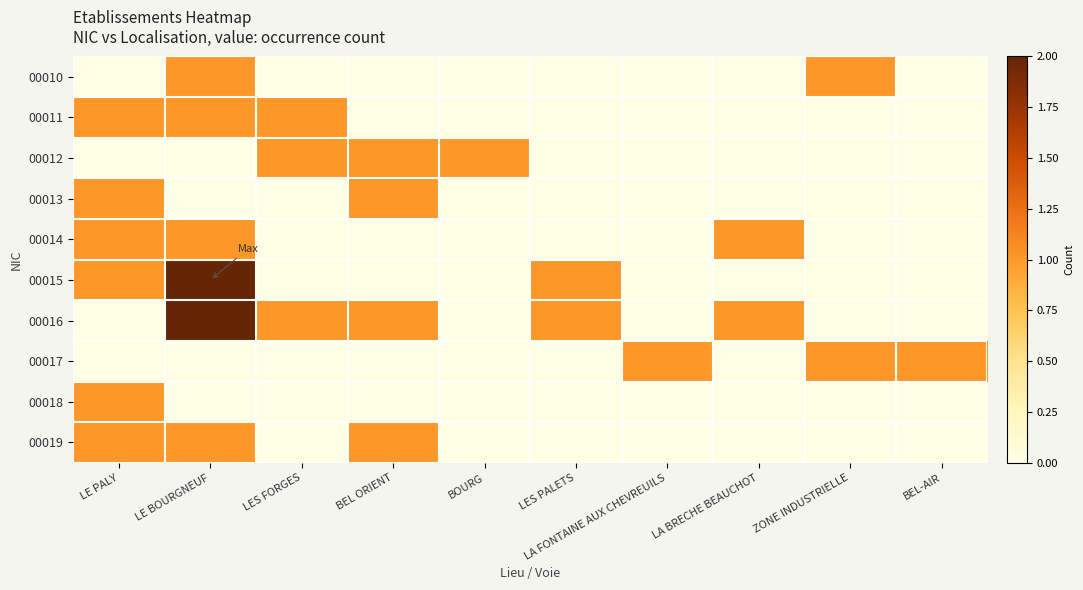

Reading left to right, extract all data points from this chart.

00010: LE PALY=0	LE BOURGNEUF=1	LES FORGES=0	BEL ORIENT=0	BOURG=0	LES PALETS=0	LA FONTAINE AUX CHEVREUILS=0	LA BRECHE BEAUCHOT=0	ZONE INDUSTRIELLE=1	BEL-AIR=0
00011: LE PALY=1	LE BOURGNEUF=1	LES FORGES=1	BEL ORIENT=0	BOURG=0	LES PALETS=0	LA FONTAINE AUX CHEVREUILS=0	LA BRECHE BEAUCHOT=0	ZONE INDUSTRIELLE=0	BEL-AIR=0
00012: LE PALY=0	LE BOURGNEUF=0	LES FORGES=1	BEL ORIENT=1	BOURG=1	LES PALETS=0	LA FONTAINE AUX CHEVREUILS=0	LA BRECHE BEAUCHOT=0	ZONE INDUSTRIELLE=0	BEL-AIR=0
00013: LE PALY=1	LE BOURGNEUF=0	LES FORGES=0	BEL ORIENT=1	BOURG=0	LES PALETS=0	LA FONTAINE AUX CHEVREUILS=0	LA BRECHE BEAUCHOT=0	ZONE INDUSTRIELLE=0	BEL-AIR=0
00014: LE PALY=1	LE BOURGNEUF=1	LES FORGES=0	BEL ORIENT=0	BOURG=0	LES PALETS=0	LA FONTAINE AUX CHEVREUILS=0	LA BRECHE BEAUCHOT=1	ZONE INDUSTRIELLE=0	BEL-AIR=0
00015: LE PALY=1	LE BOURGNEUF=2	LES FORGES=0	BEL ORIENT=0	BOURG=0	LES PALETS=1	LA FONTAINE AUX CHEVREUILS=0	LA BRECHE BEAUCHOT=0	ZONE INDUSTRIELLE=0	BEL-AIR=0
00016: LE PALY=0	LE BOURGNEUF=2	LES FORGES=1	BEL ORIENT=1	BOURG=0	LES PALETS=1	LA FONTAINE AUX CHEVREUILS=0	LA BRECHE BEAUCHOT=1	ZONE INDUSTRIELLE=0	BEL-AIR=0
00017: LE PALY=0	LE BOURGNEUF=0	LES FORGES=0	BEL ORIENT=0	BOURG=0	LES PALETS=0	LA FONTAINE AUX CHEVREUILS=1	LA BRECHE BEAUCHOT=0	ZONE INDUSTRIELLE=1	BEL-AIR=1
00018: LE PALY=1	LE BOURGNEUF=0	LES FORGES=0	BEL ORIENT=0	BOURG=0	LES PALETS=0	LA FONTAINE AUX CHEVREUILS=0	LA BRECHE BEAUCHOT=0	ZONE INDUSTRIELLE=0	BEL-AIR=0
00019: LE PALY=1	LE BOURGNEUF=1	LES FORGES=0	BEL ORIENT=1	BOURG=0	LES PALETS=0	LA FONTAINE AUX CHEVREUILS=0	LA BRECHE BEAUCHOT=0	ZONE INDUSTRIELLE=0	BEL-AIR=0